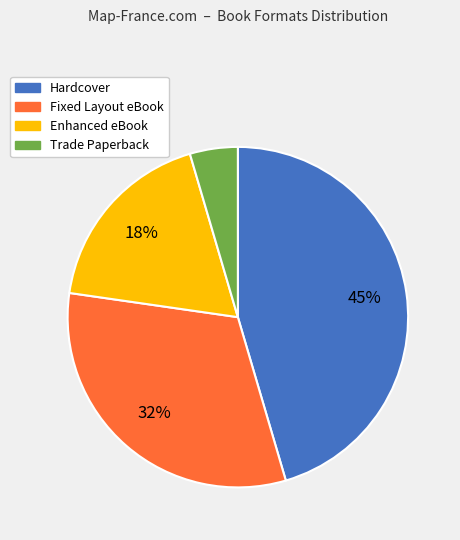

Is the sum of Enhanced eBook and Trade Paperback greater than half?

No